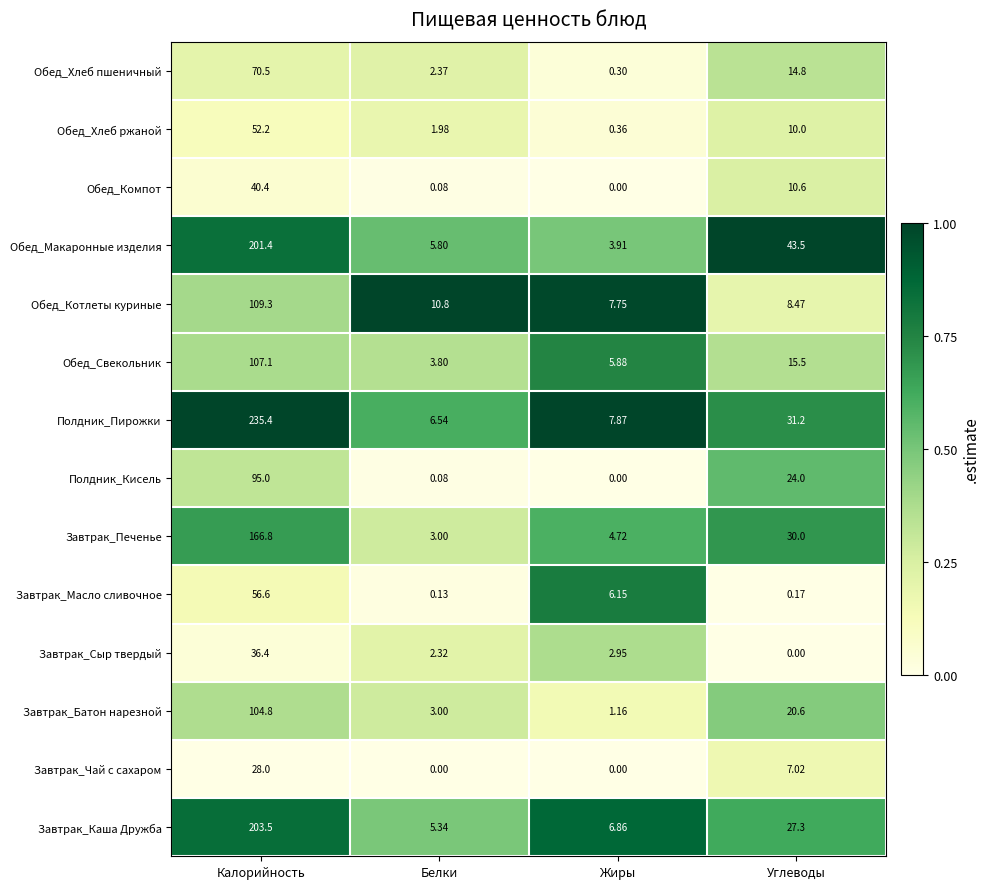

Which series has the widest spread of values?

Полдник_Пирожки